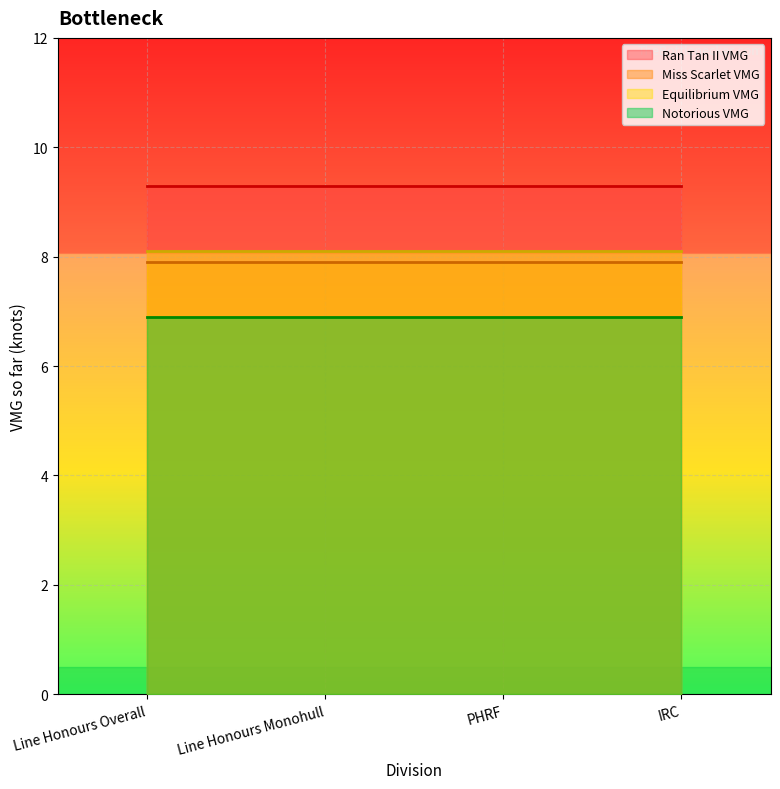

List the labels in order of Notorious VMG value, largest first.

Line Honours Overall, Line Honours Monohull, PHRF, IRC